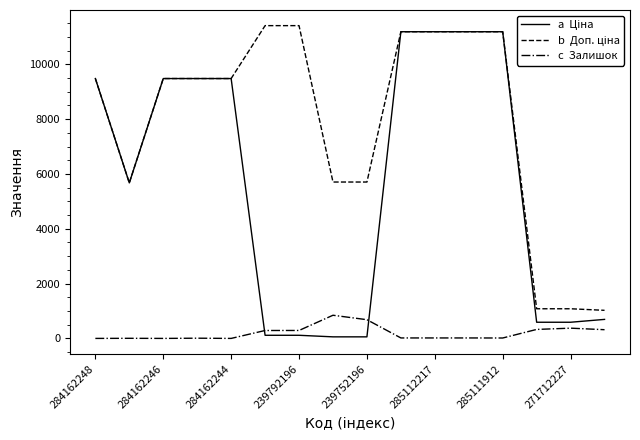

What is the greatest value displayed?

11410.0